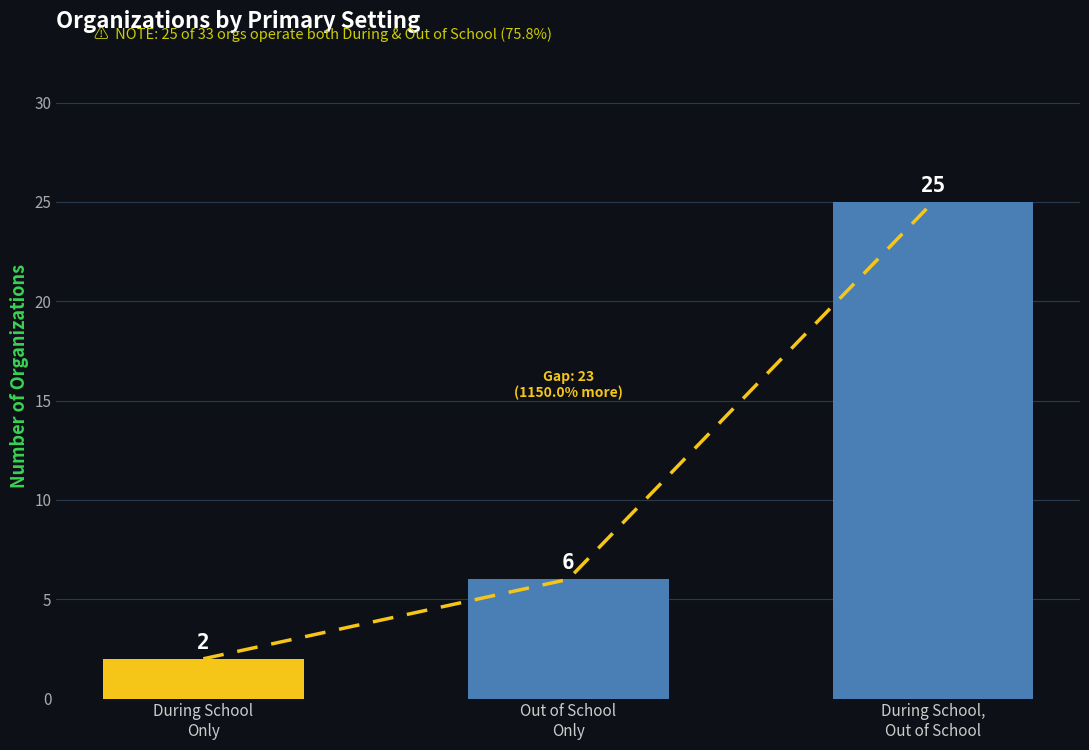

Is it true that the value at 23 is 805?

False